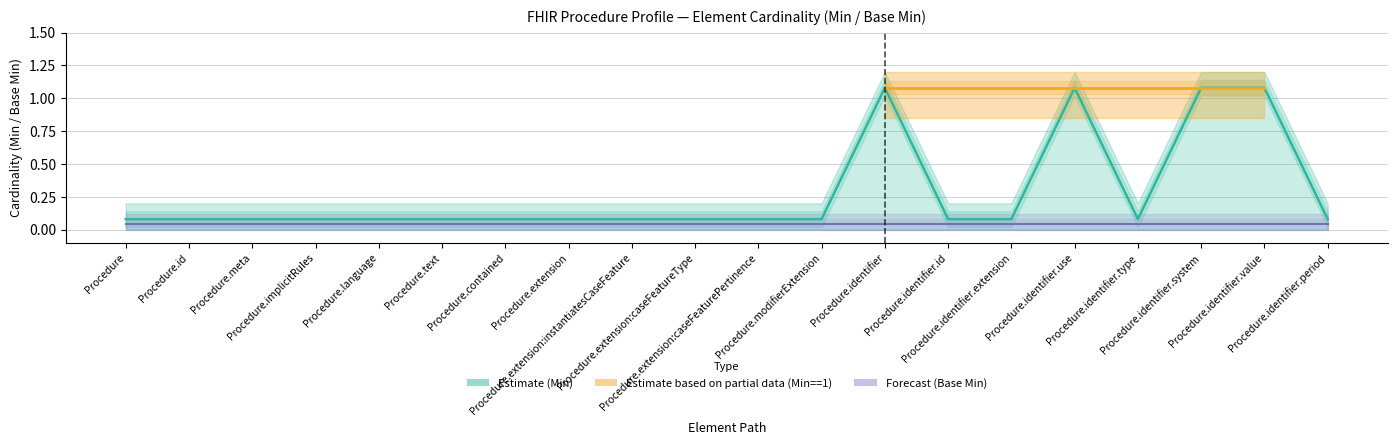

What is the total value across all series at Procedure.identifier.id?

0.1